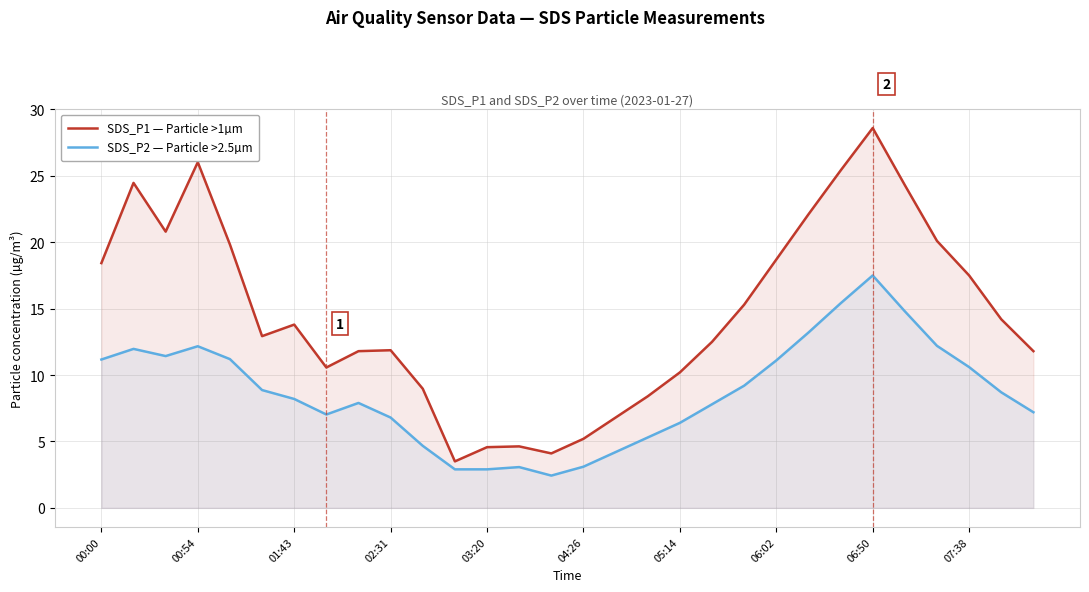

What are all the series names shown in the legend?

SDS_P1 — Particle >1µm, SDS_P2 — Particle >2.5µm